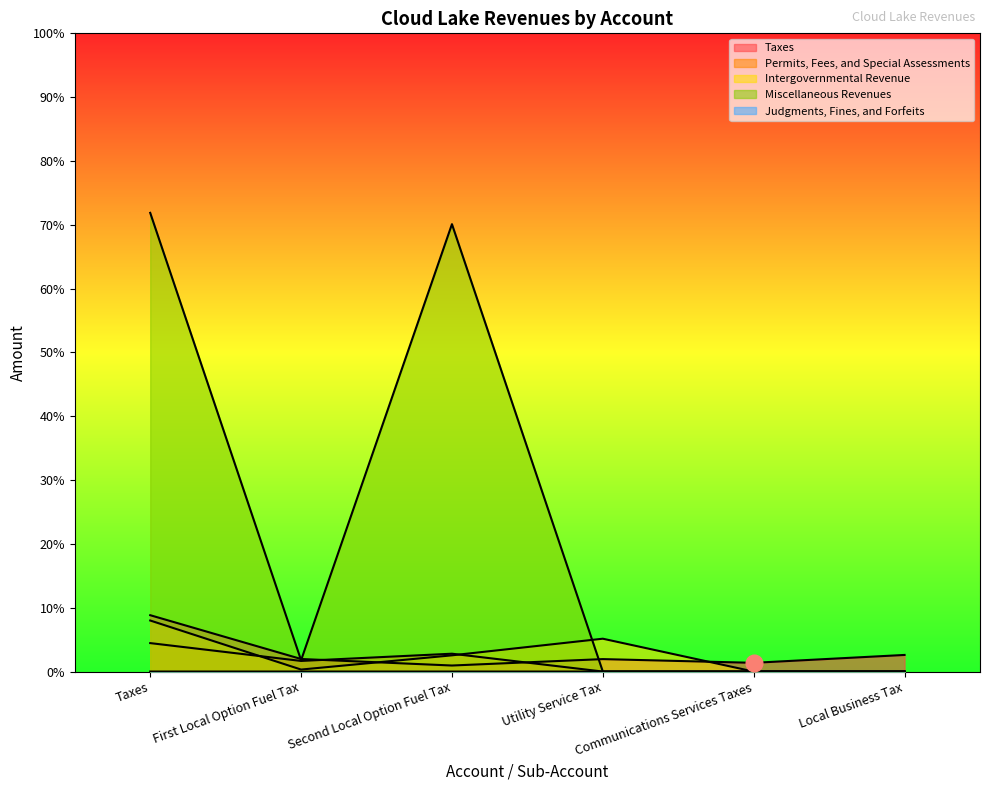

Where is Intergovernmental Revenue nearest to the value 7996?

Utility Service Tax